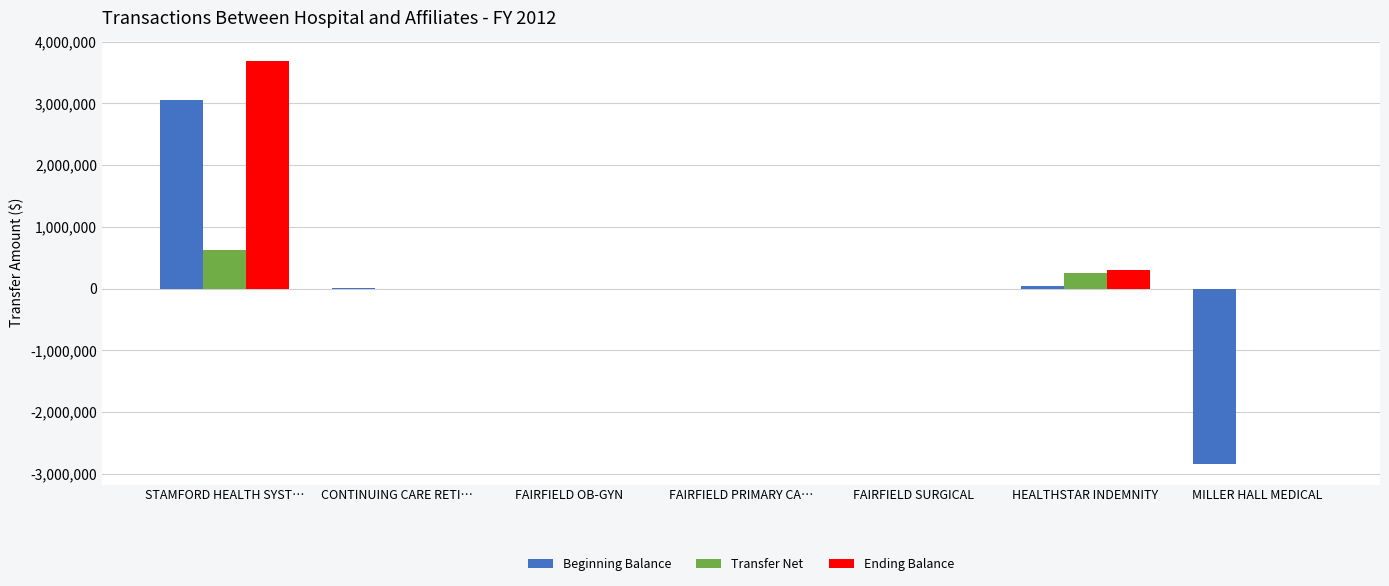

Count the number of categories in the chart.

7